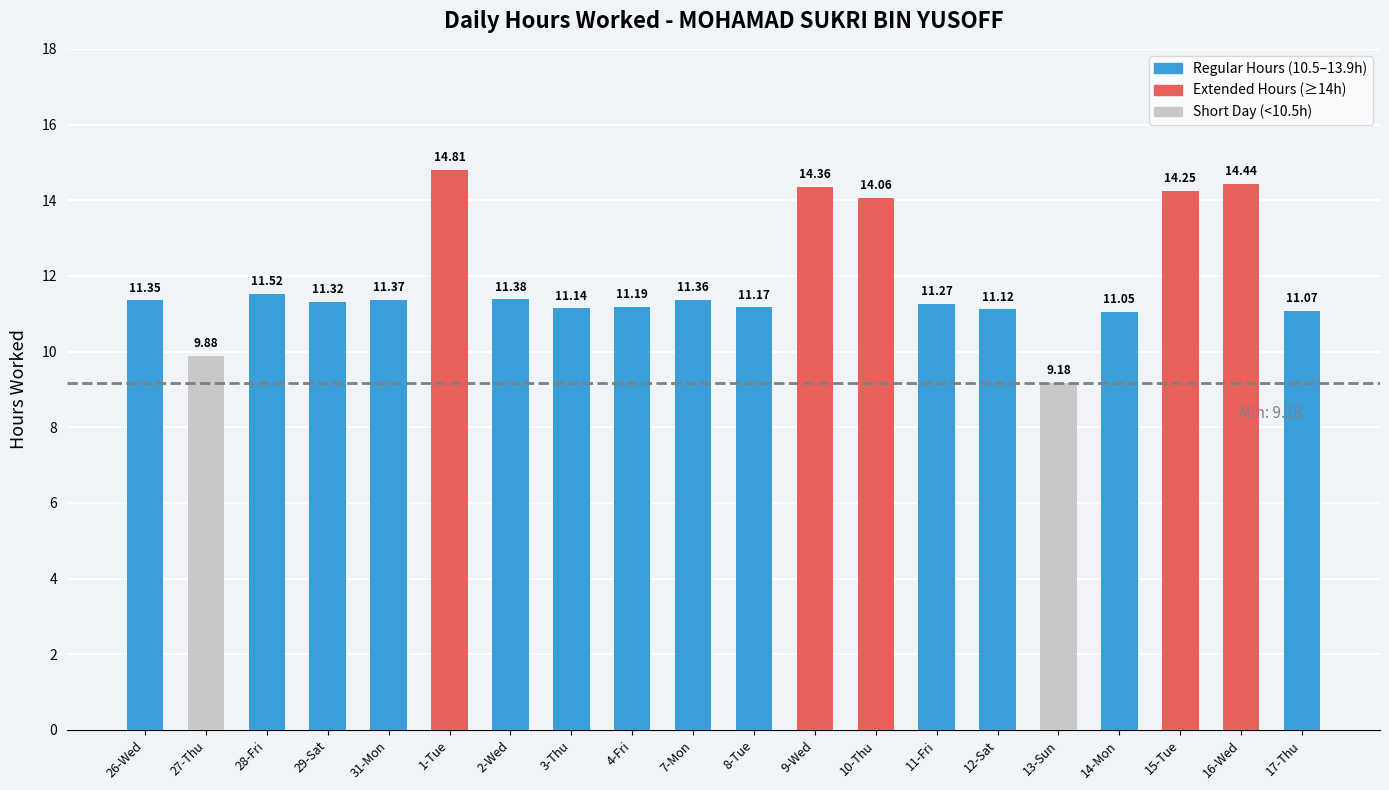

The value at 14-Mon is 16.8. True or false?

False